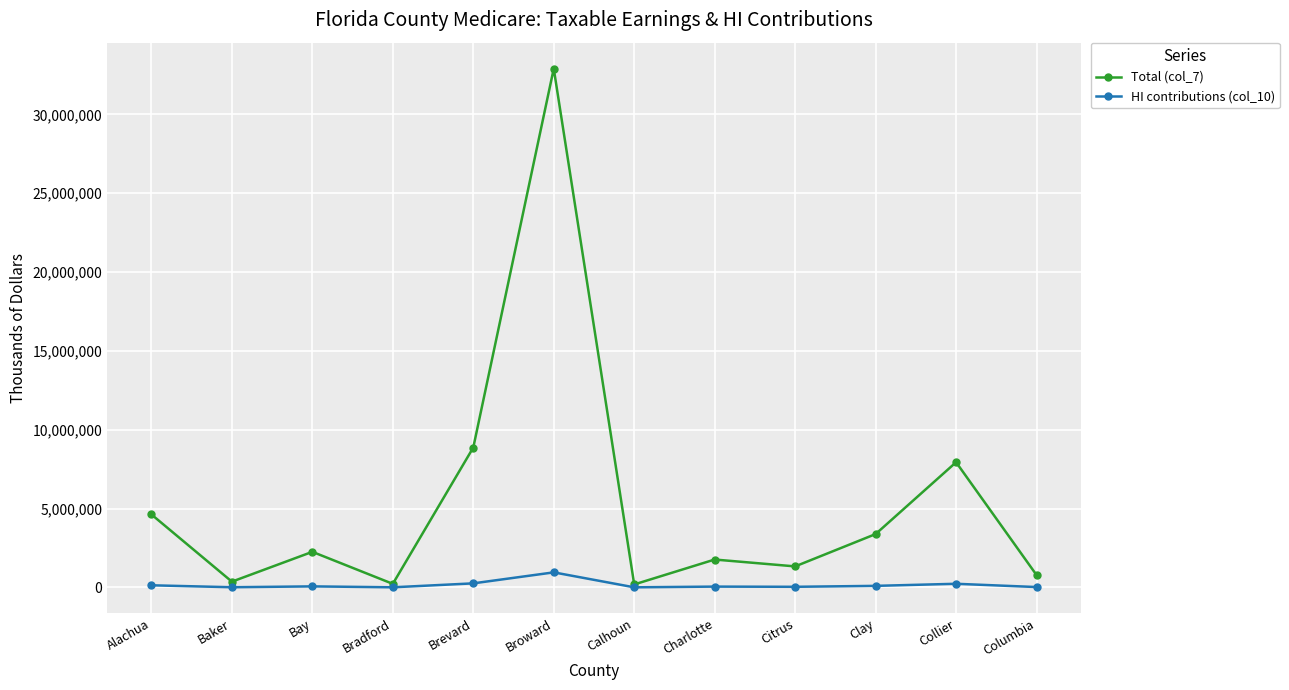

List the series in order of their overall mean, lowest first.

HI contributions (col_10), Total (col_7)